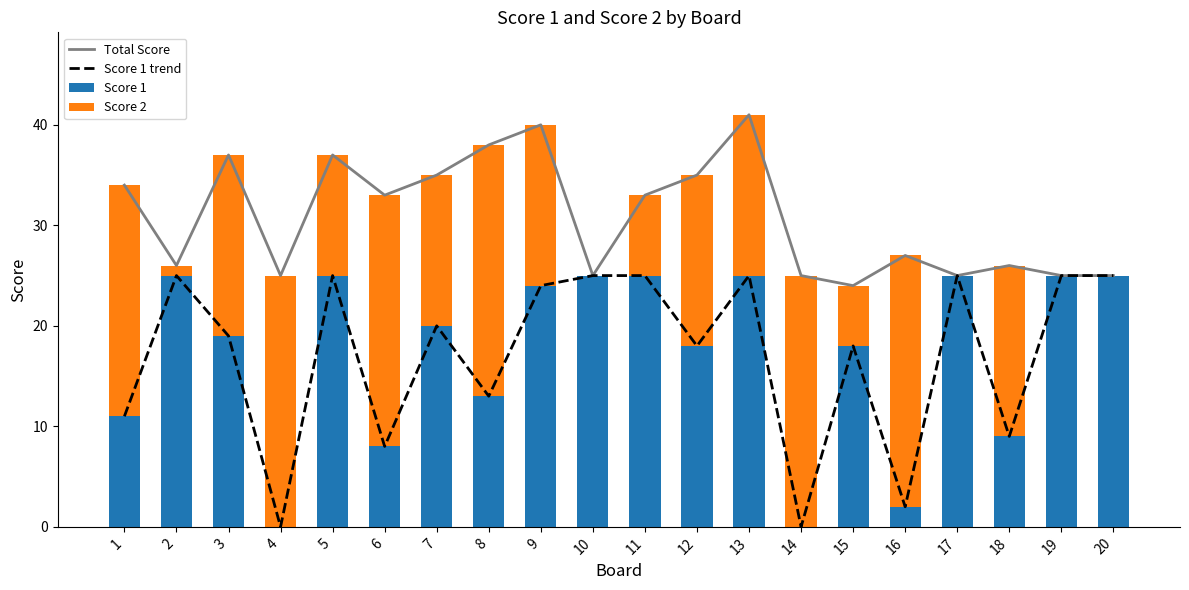

Between 3 and 7, which is larger?

3